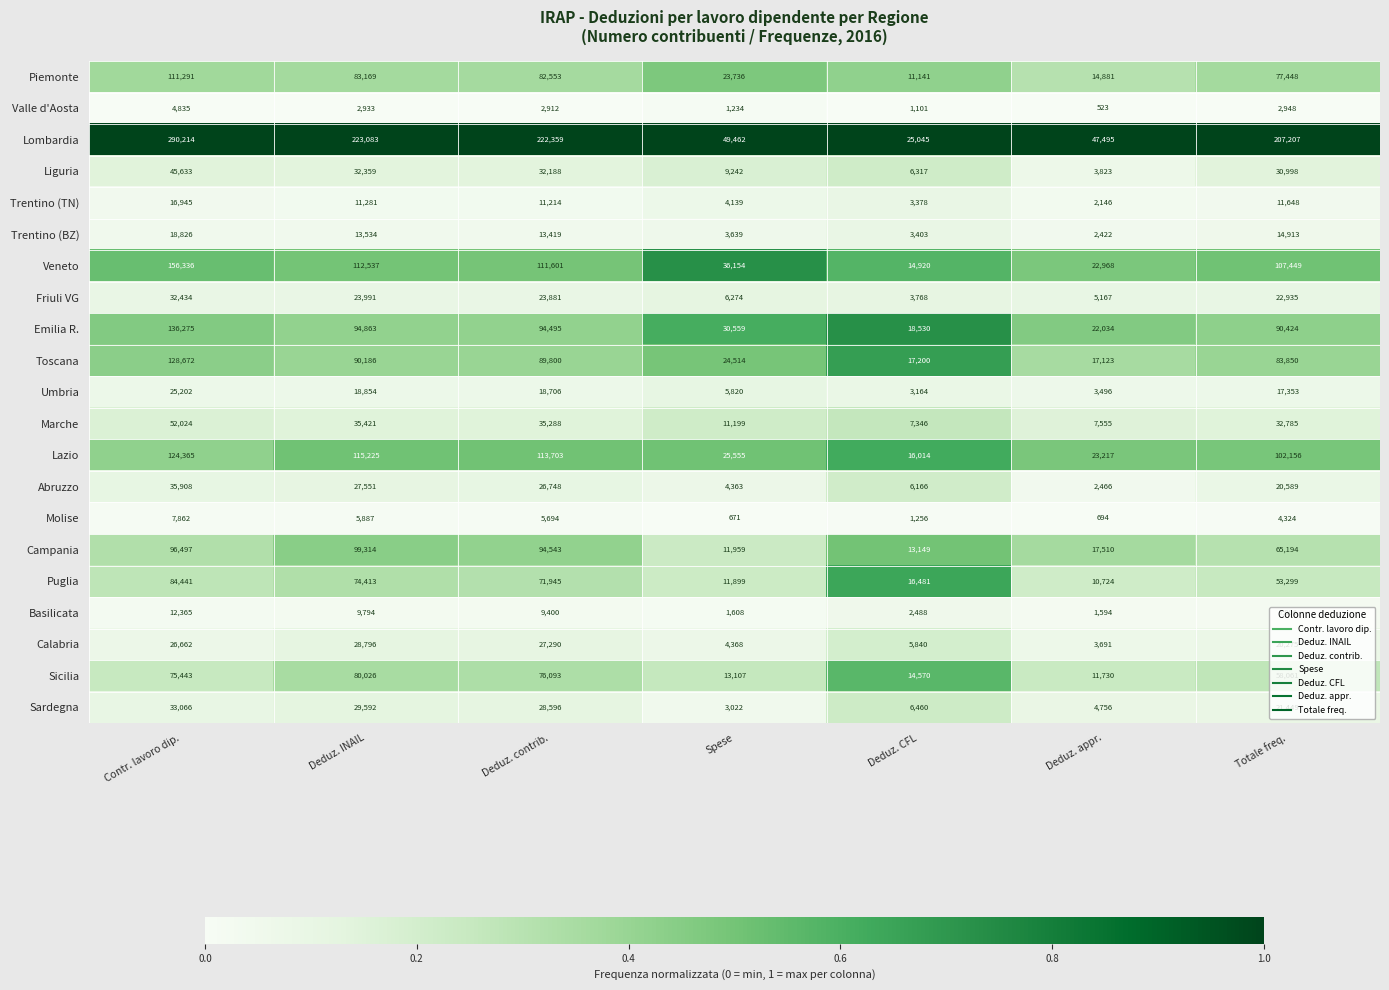

Which series changed the most between Spese and Totale freq.?

Lombardia